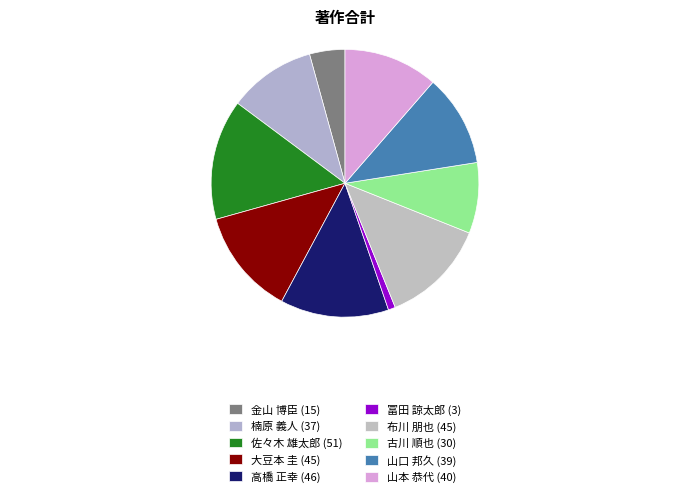

How many slices are in this pie chart?

10